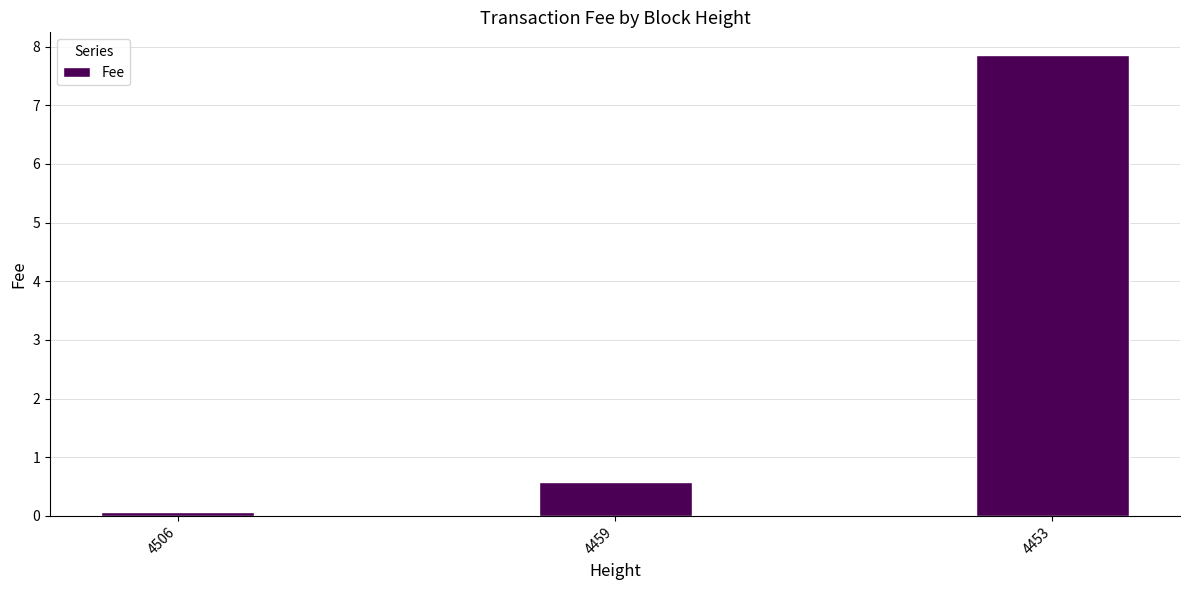

Reading right to left, extract all data points from this chart.

4453=7.8	4459=0.6	4506=0.1